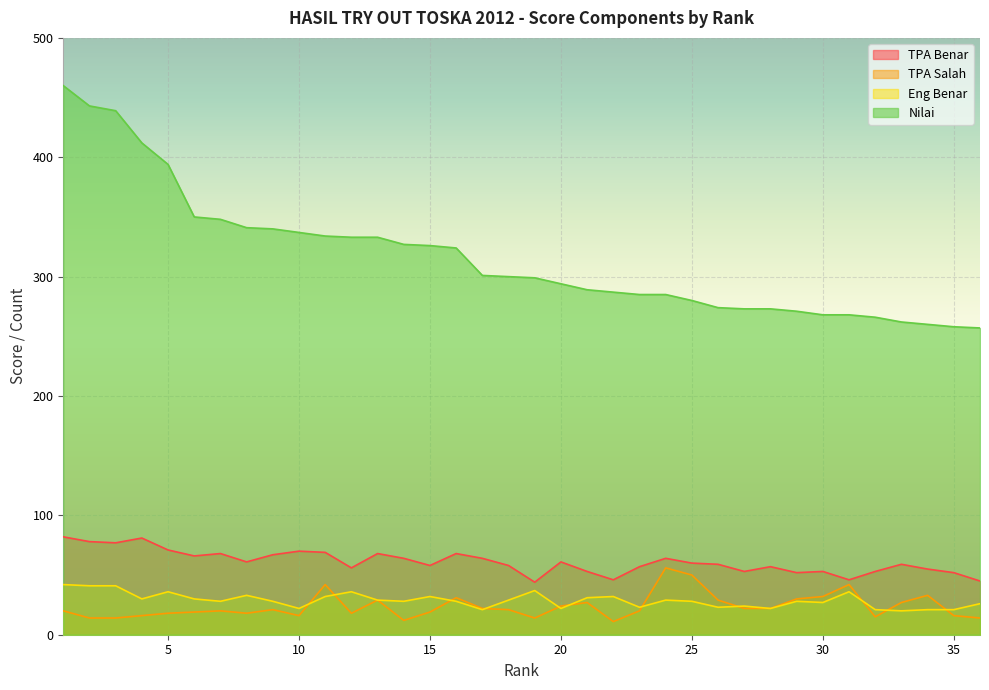

Reading right to left, extract all data points from this chart.

TPA Benar: 45	52	55	59	53	46	53	52	57	53	59	60	64	57	46	53	61	44	58	64	68	58	64	68	56	69	70	67	61	68	66	71	81	77	78	82
TPA Salah: 14	16	33	27	15	42	32	30	22	22	29	50	56	20	11	27	24	14	21	22	31	19	12	29	18	42	16	21	18	20	19	18	16	14	14	20
Eng Benar: 26	21	21	20	21	36	27	28	22	24	23	28	29	23	32	31	22	37	29	21	28	32	28	29	36	32	22	28	33	28	30	36	30	41	41	42
Nilai: 257	258	260	262	266	268	268	271	273	273	274	280	285	285	287	289	294	299	300	301	324	326	327	333	333	334	337	340	341	348	350	394	412	439	443	460